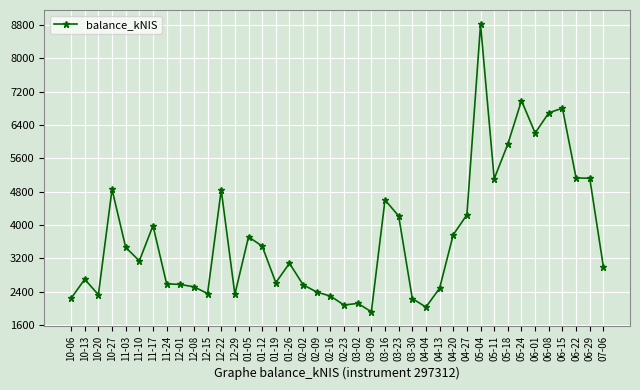

What is the label of the 26th point from the left?

03-30